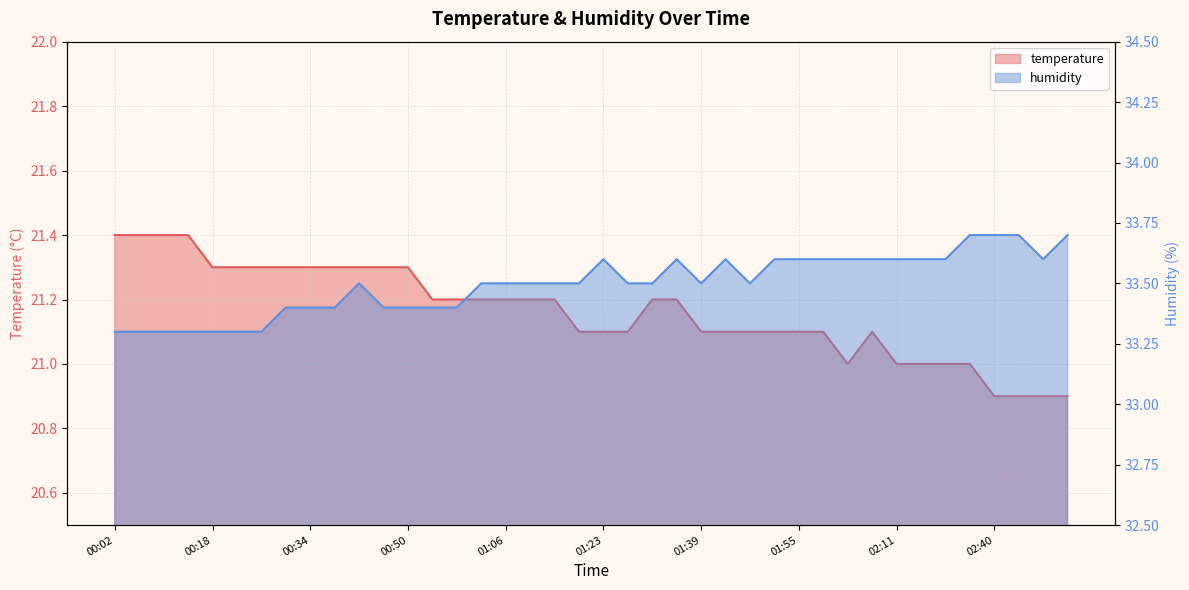

At which category is the sum across all series the highest?

00:42